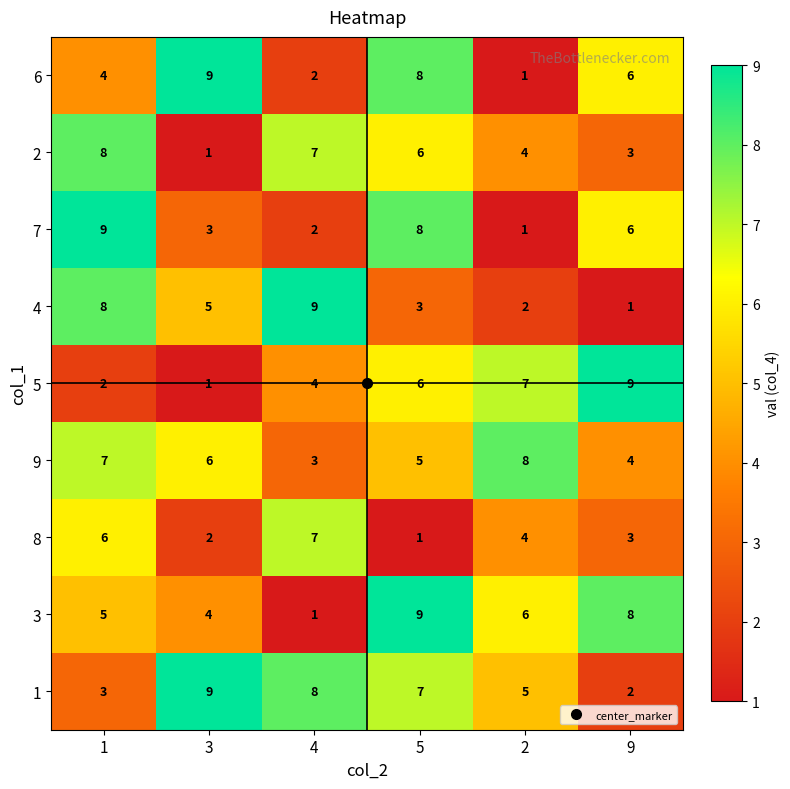

List the labels in order of 3 value, largest first.

5, 9, 2, 1, 3, 4